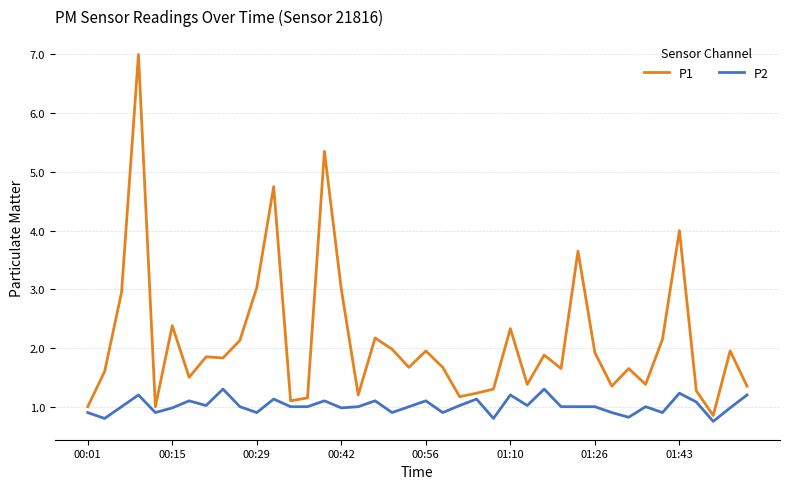

Which series has the widest spread of values?

P1